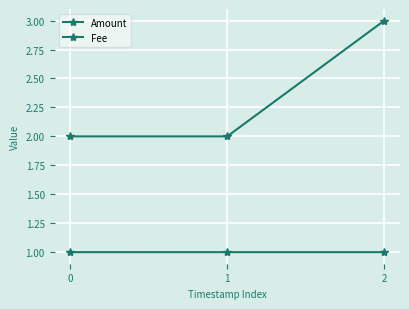

What is the approximate value of Amount at 2?

3.0